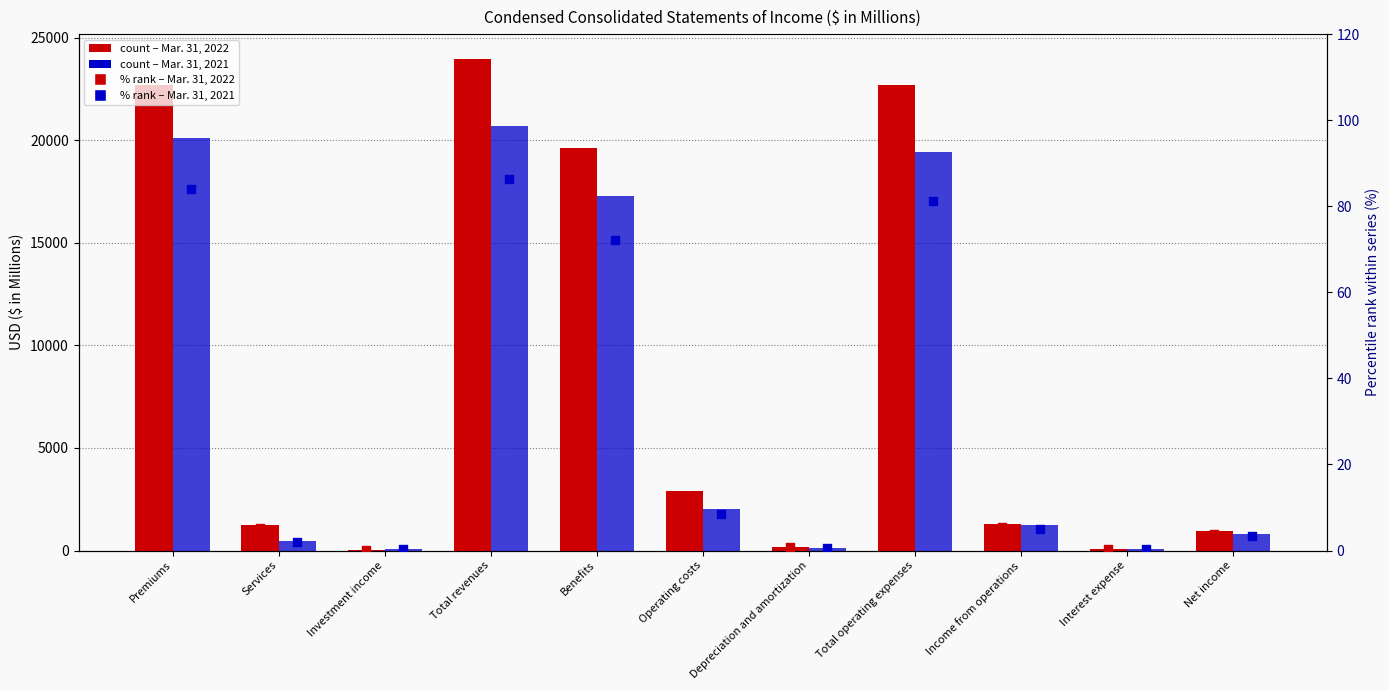

Which series contains the lowest Y value?

Mar. 31, 2022 % rank